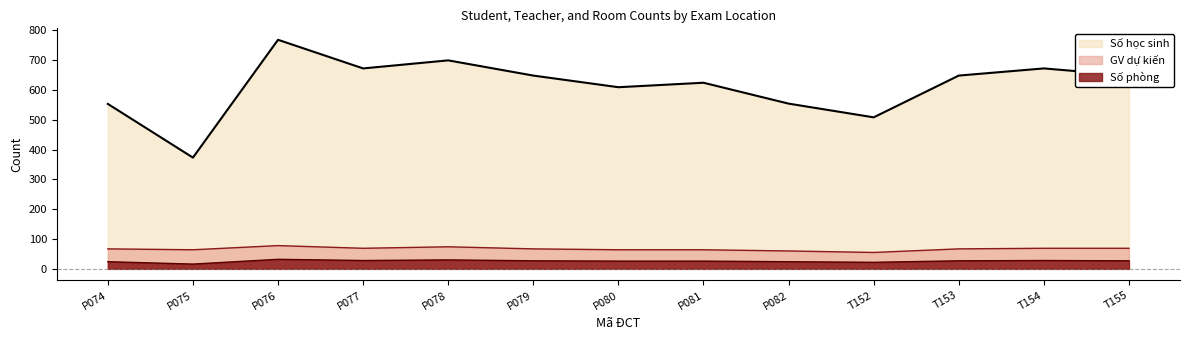

What is the sum of the Số phòng values at T154 and T155?

55